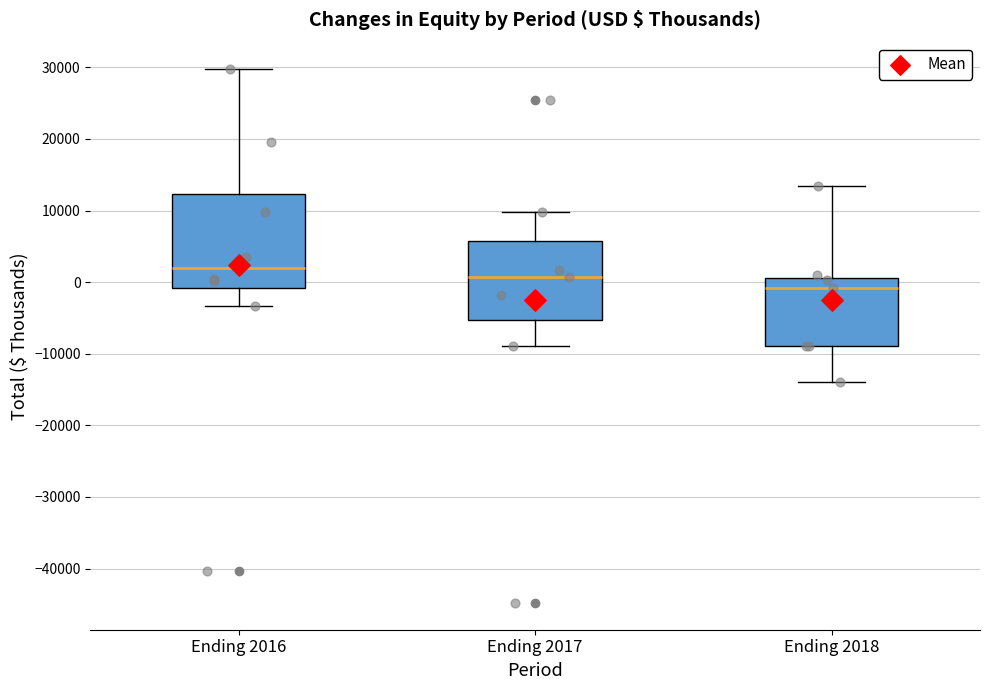

Reading left to right, read every box against the y-axis: the position of its median line, the range the box covers, and the ends of its whiskers. The values are not printed on the chart, so give them approximately, as read against the axis.

Ending 2016: median 2000, box -1000 to 12000, whiskers -3000 to 30000
Ending 2017: median 1000, box -5000 to 6000, whiskers -9000 to 10000
Ending 2018: median -1000, box -9000 to 1000, whiskers -14000 to 13000